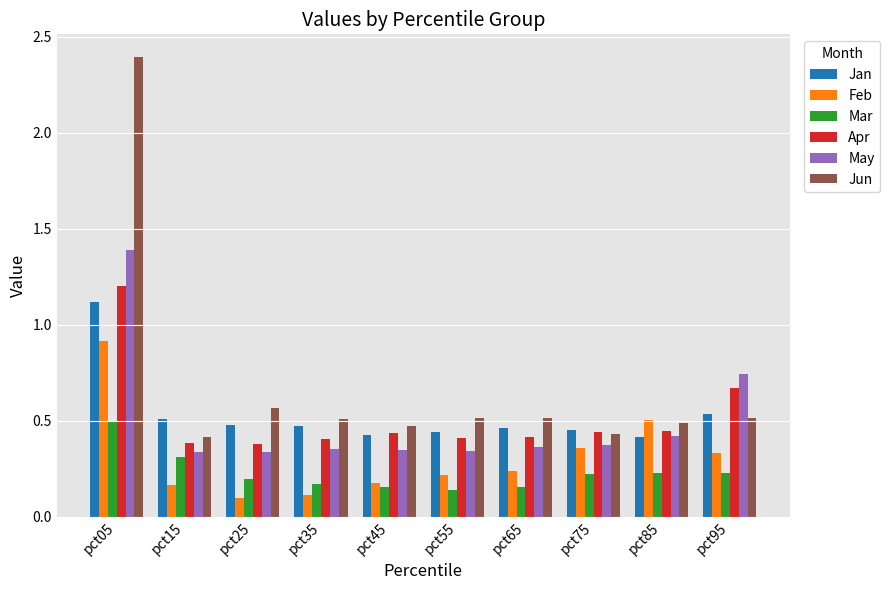

What is the difference between the maximum and minimum values in the Jun series?

2.0